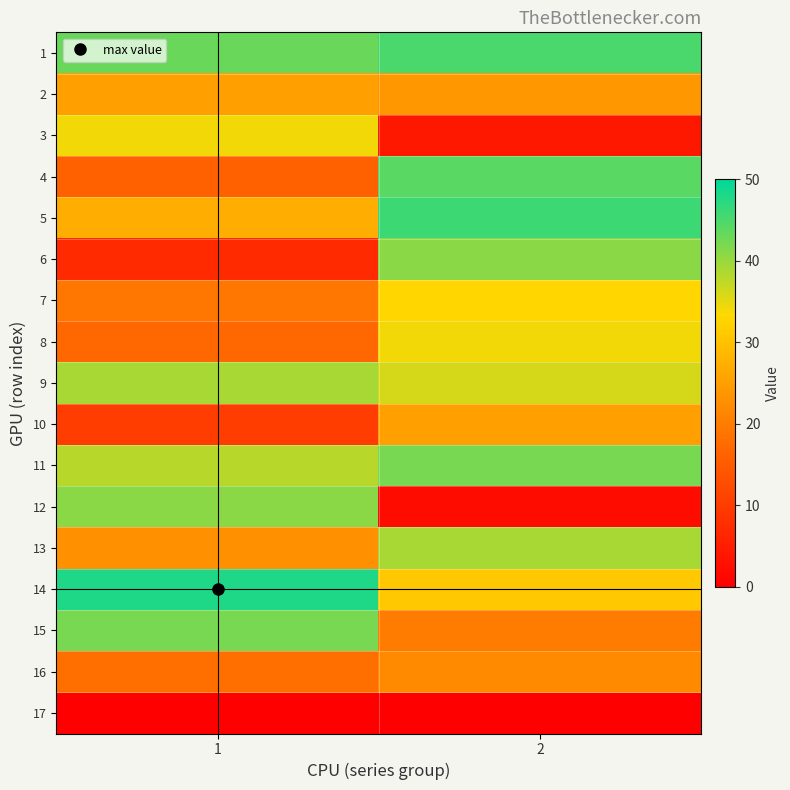

What is the greatest value displayed?

48